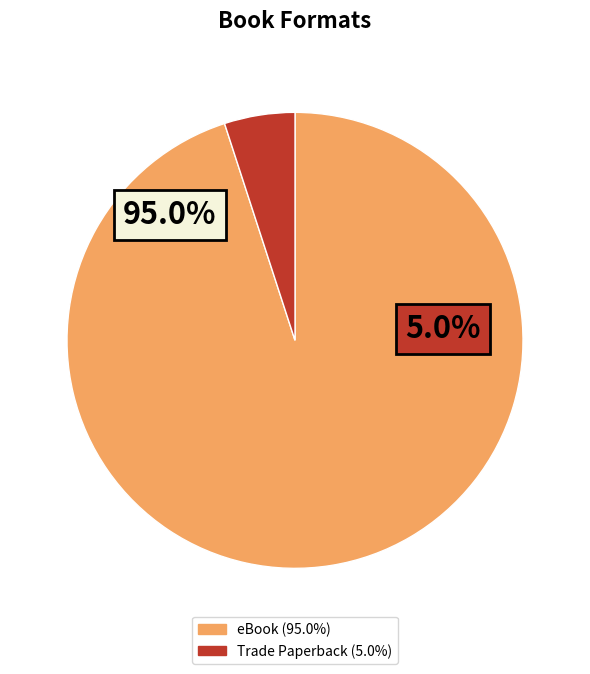

To the nearest percent, what is the difference between the Trade Paperback and eBook slice percentages?

90%